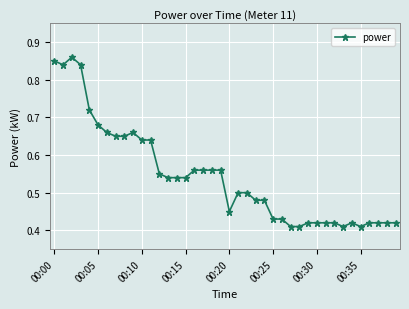

Count the values in the range 0 to 1.

40